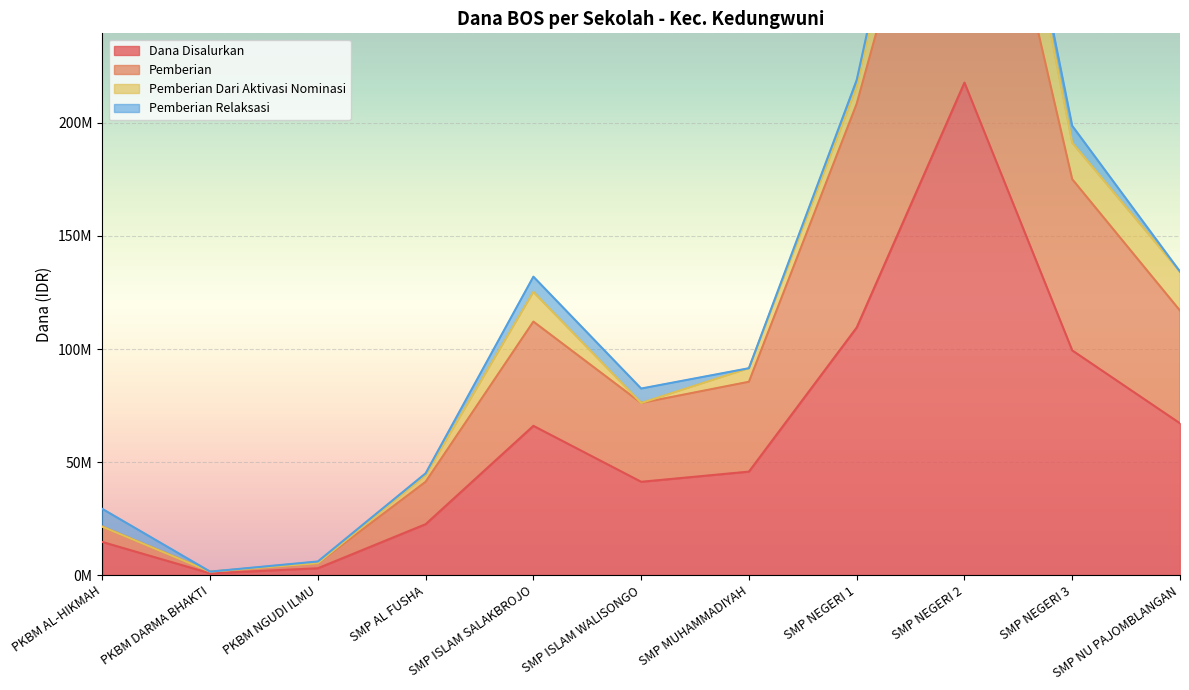

What is the sum of the Pemberian values at SMP NEGERI 1 and SMP ISLAM SALAKBROJO?

320625000